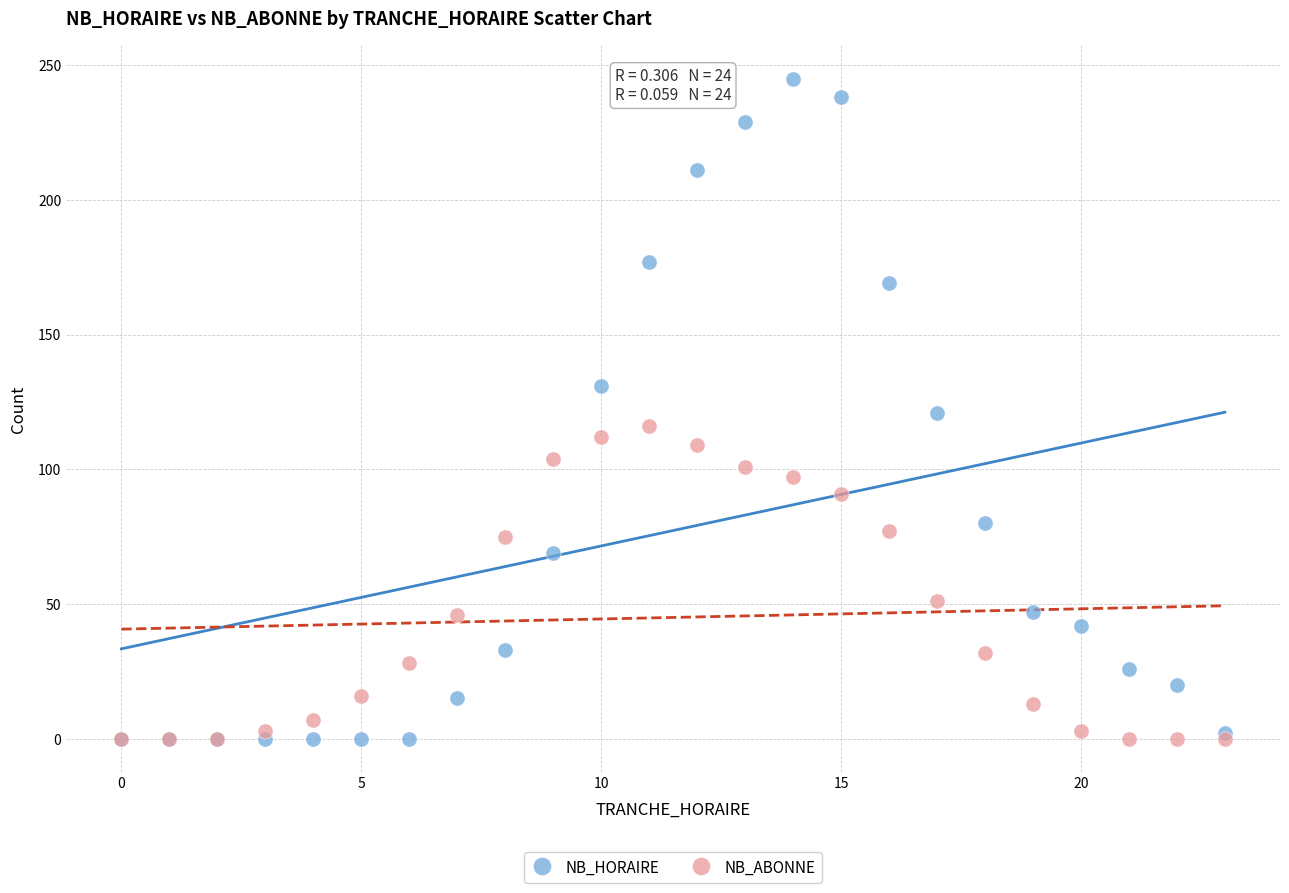

Which series has the widest spread of Y values?

NB_HORAIRE